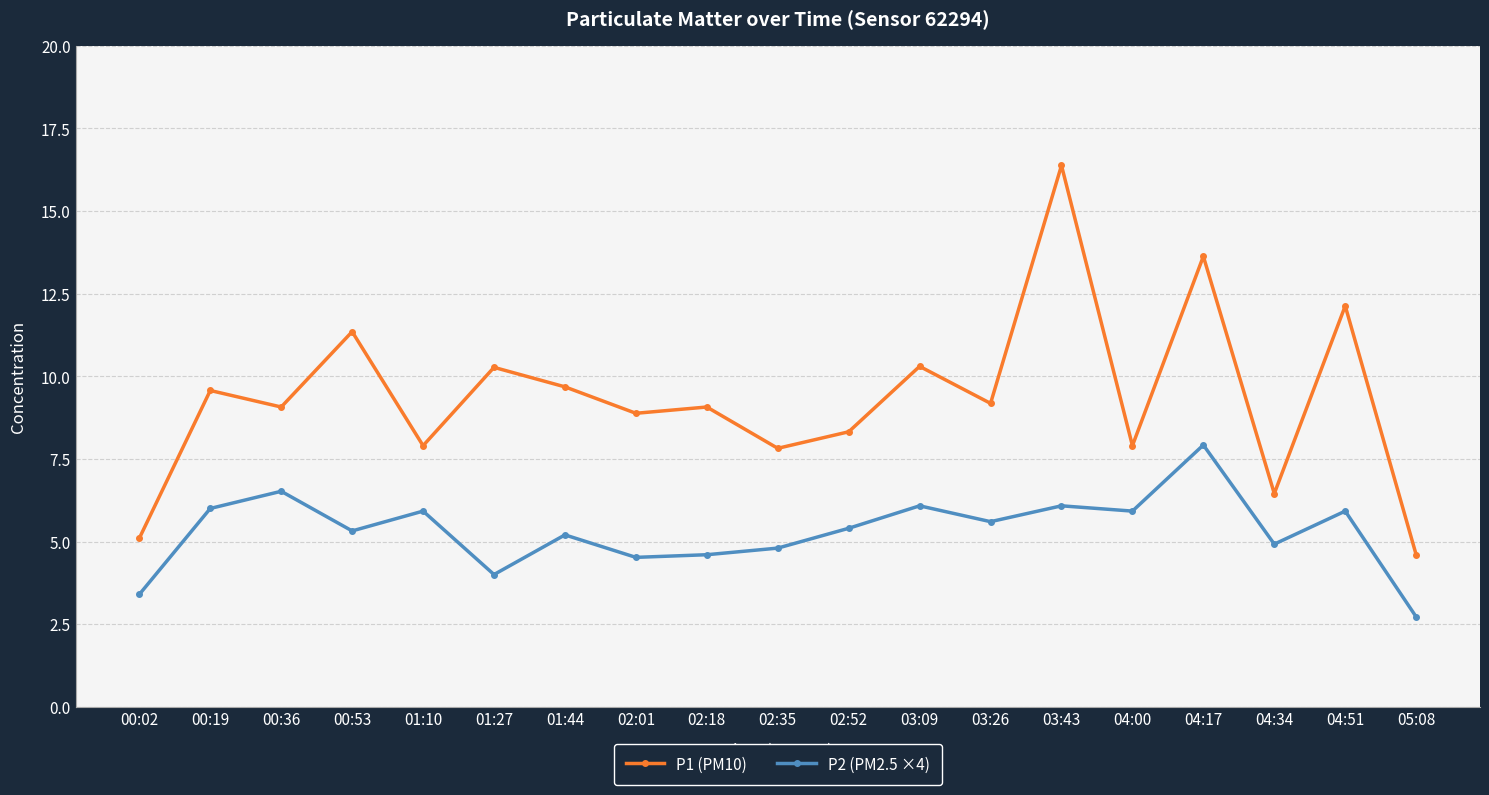

Which series has the widest spread of values?

P1 (PM10)